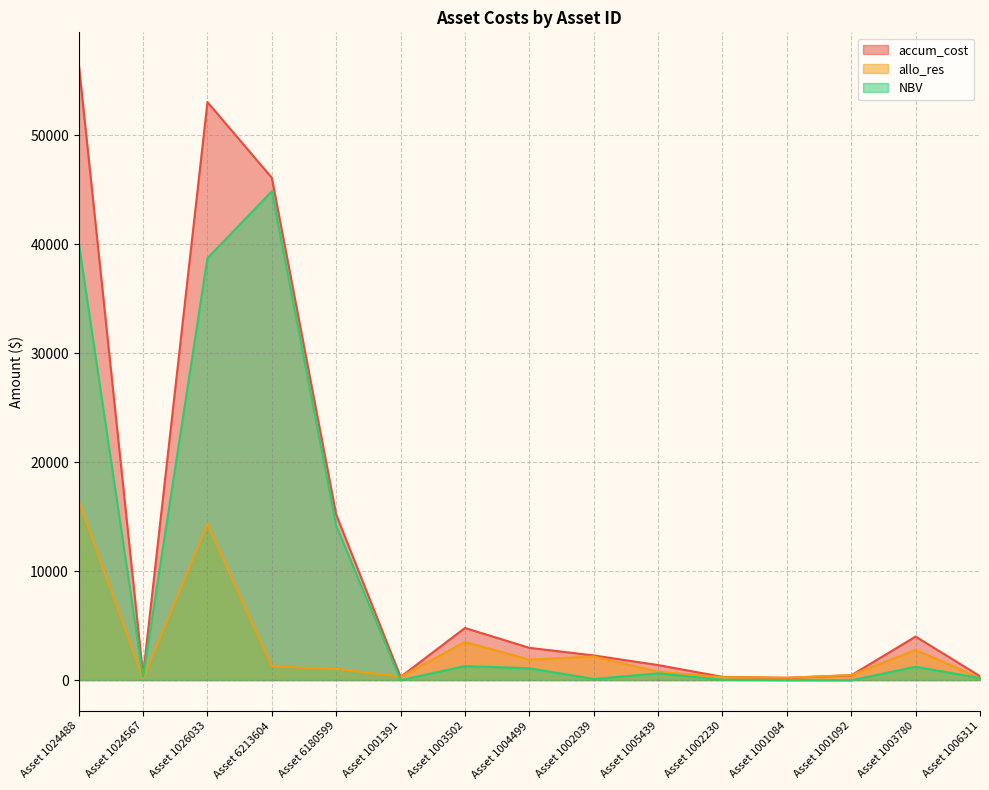

What is the difference between the highest and lowest values at Asset 1001084?

222.2